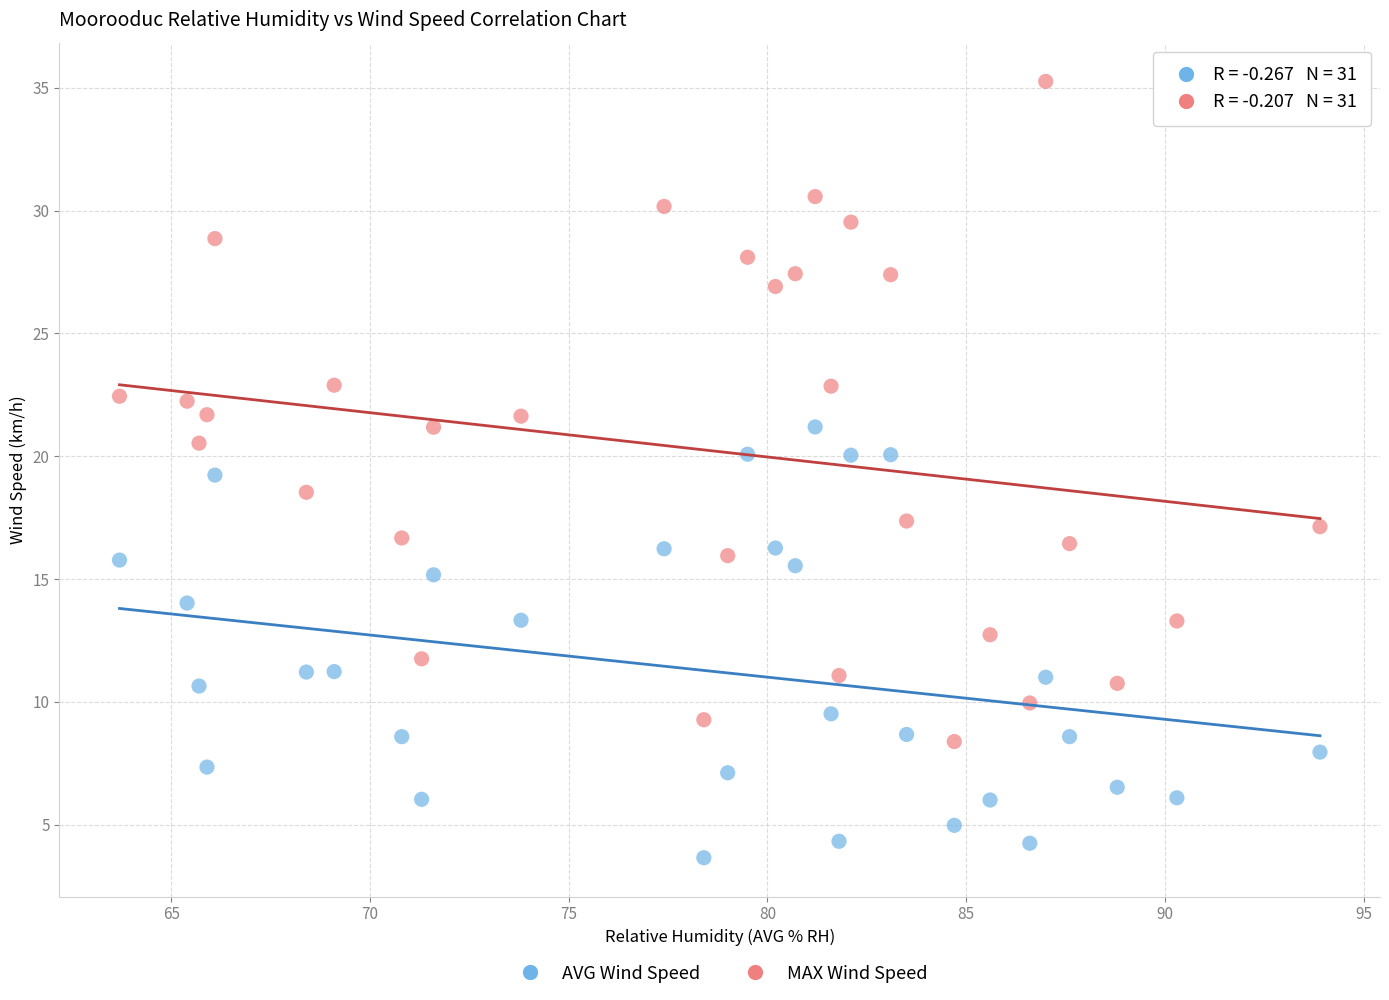

Which series has the widest spread of Y values?

MAX Wind Speed